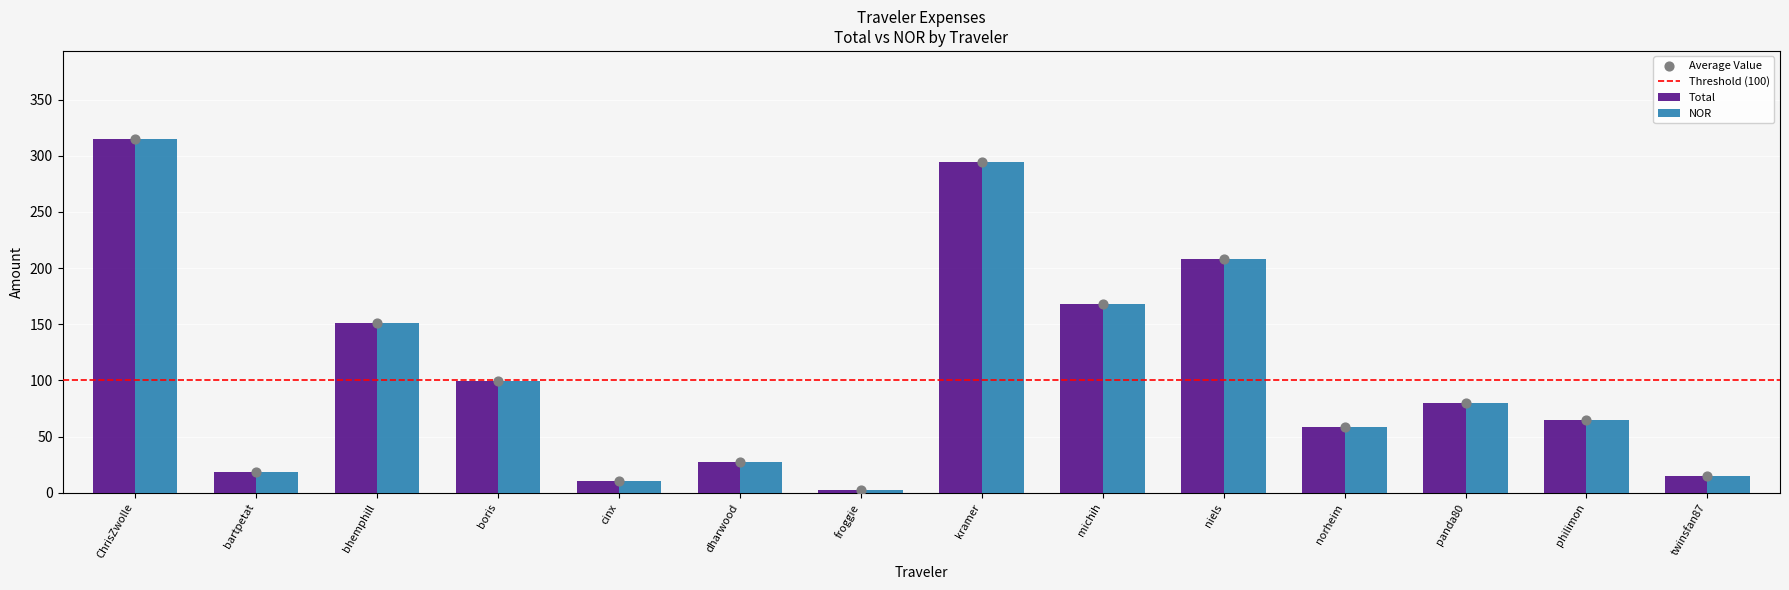

Which series contains the lowest Y value?

Total